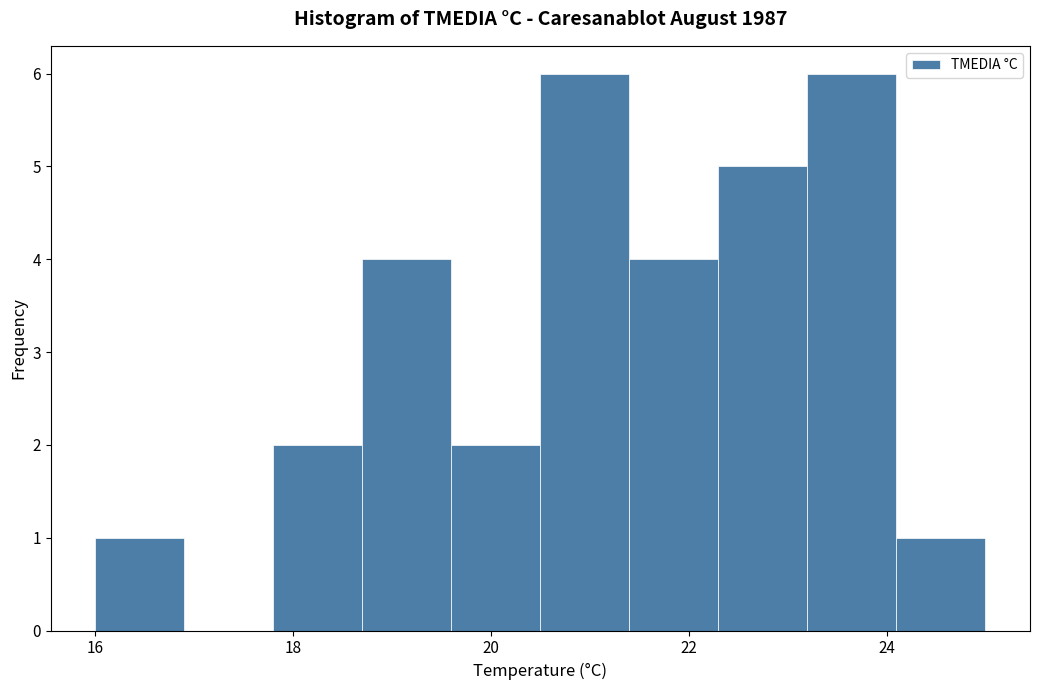

Reading left to right, transcribe this chart: for each bar, give the range it covers on the x-axis and its height. Neither the bar edges nor the heights are printed on the chart, so give them approximately, as read against the axes.

16.0 to 16.9: 1
16.9 to 17.8: 0
17.8 to 18.7: 2
18.7 to 19.6: 4
19.6 to 20.5: 2
20.5 to 21.4: 6
21.4 to 22.3: 4
22.3 to 23.2: 5
23.2 to 24.1: 6
24.1 to 25.0: 1